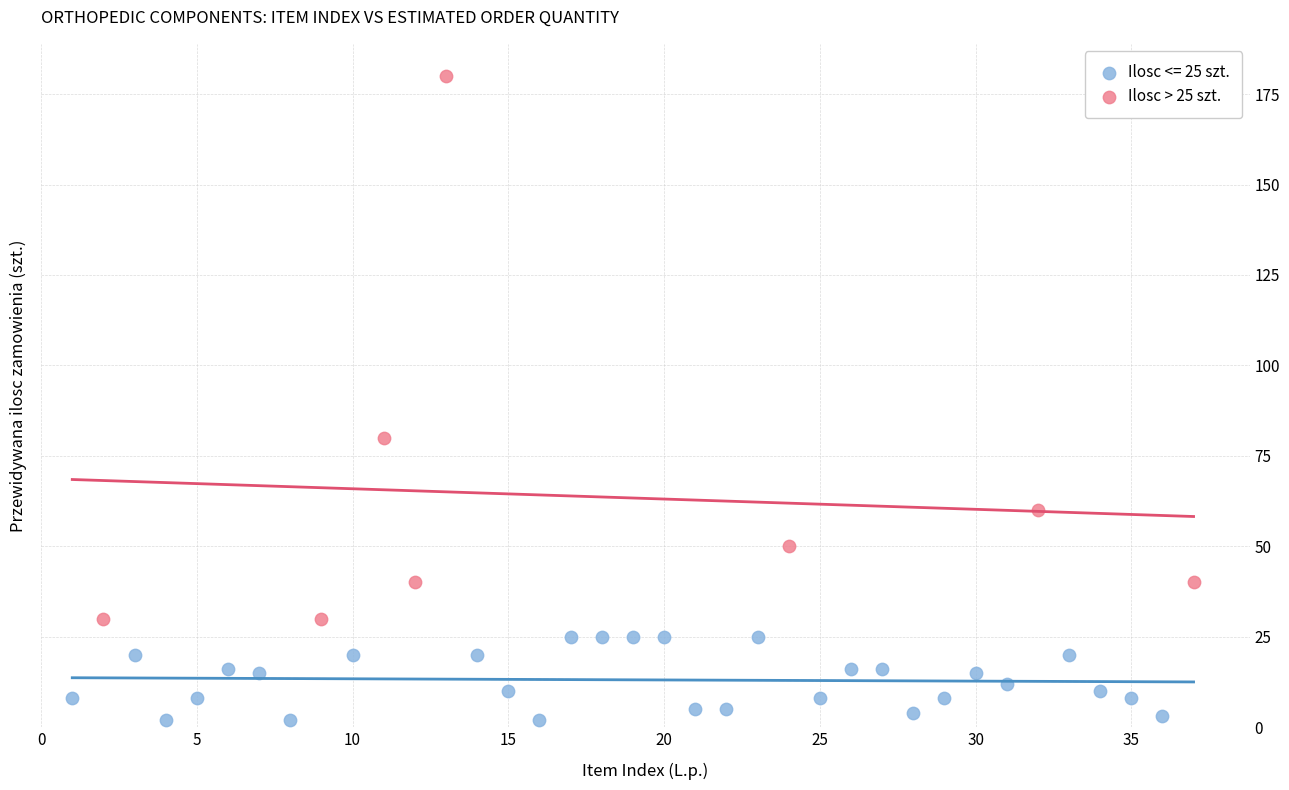

Which series has the largest Y range (max minus min)?

Ilosc > 25 szt.